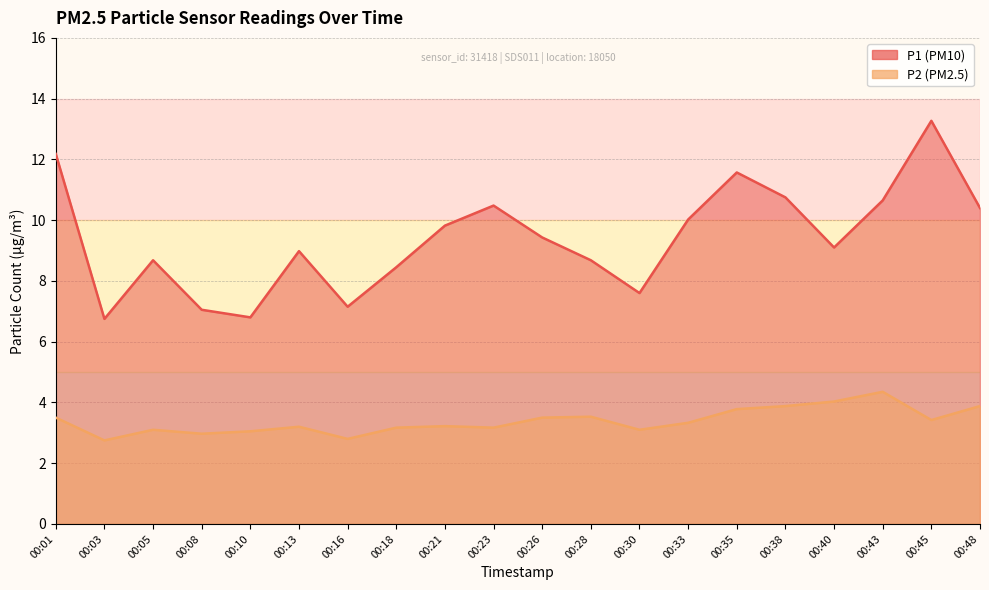

How many interior local valleys does the P1 series have?

5